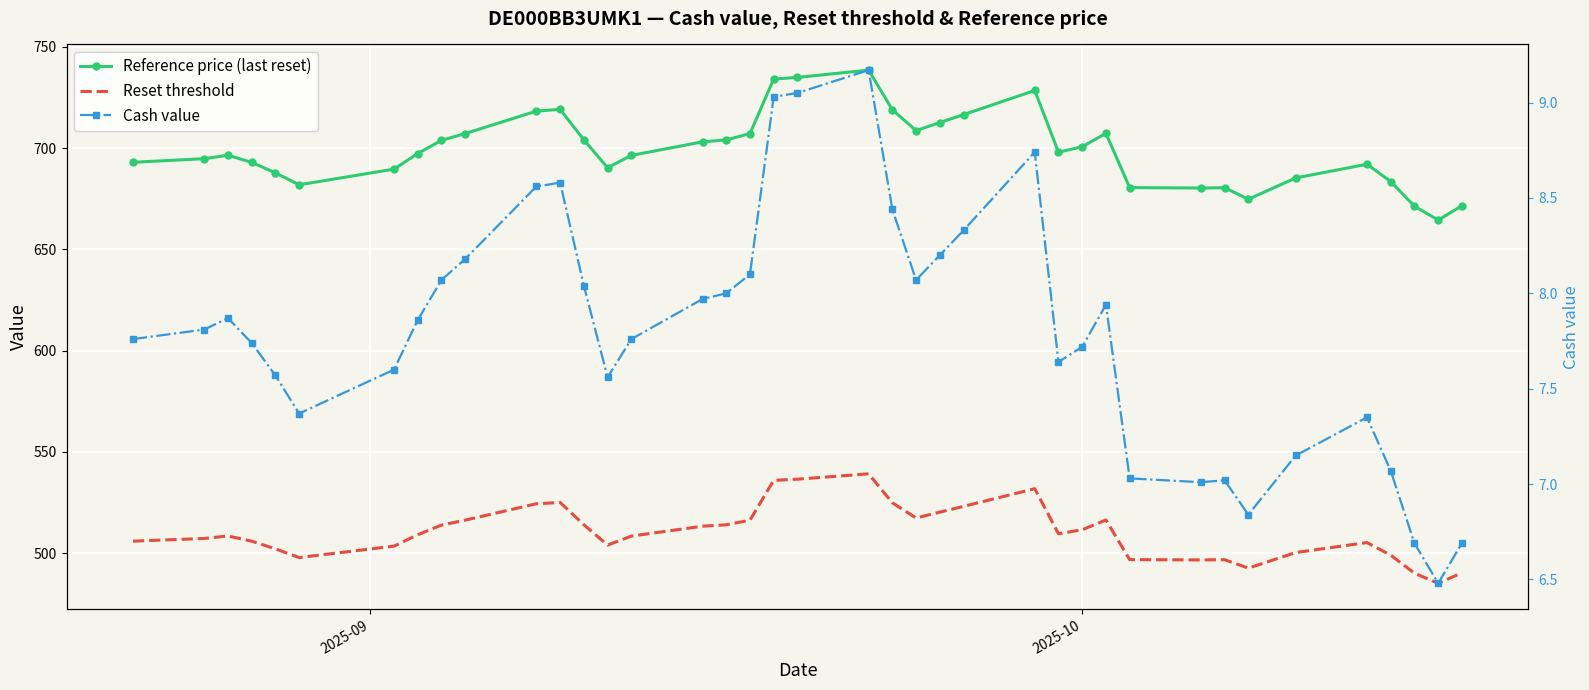

Rank the series by their average value, from highest to lowest.

Reference price (last reset), Reset threshold, Cash value